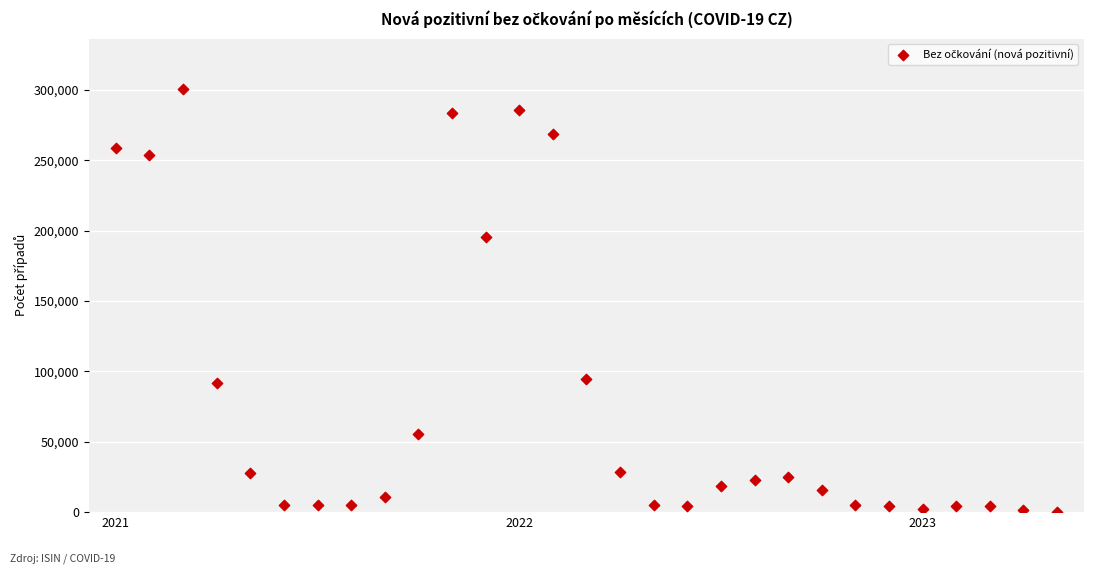

What is the range of Y values (max minus min)?

299997